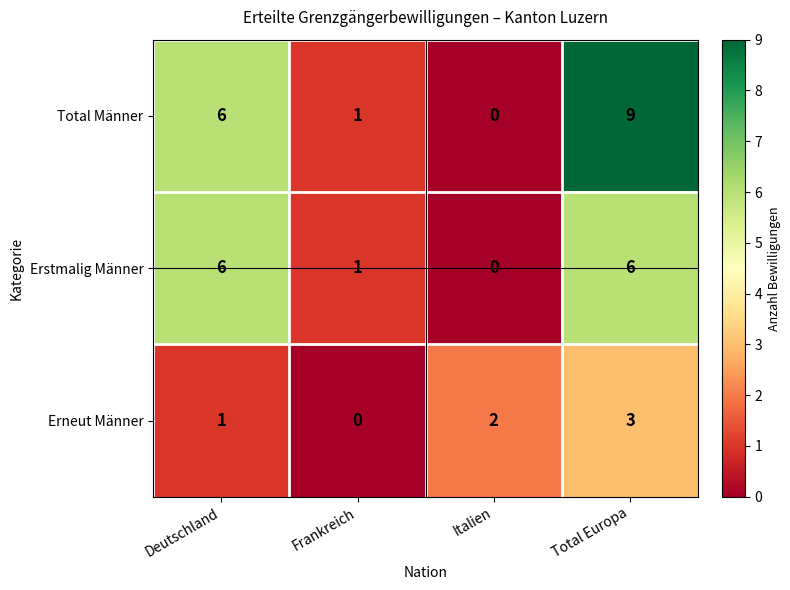

Rank the series by their maximum value, from lowest to highest.

Erneut Männer, Erstmalig Männer, Total Männer